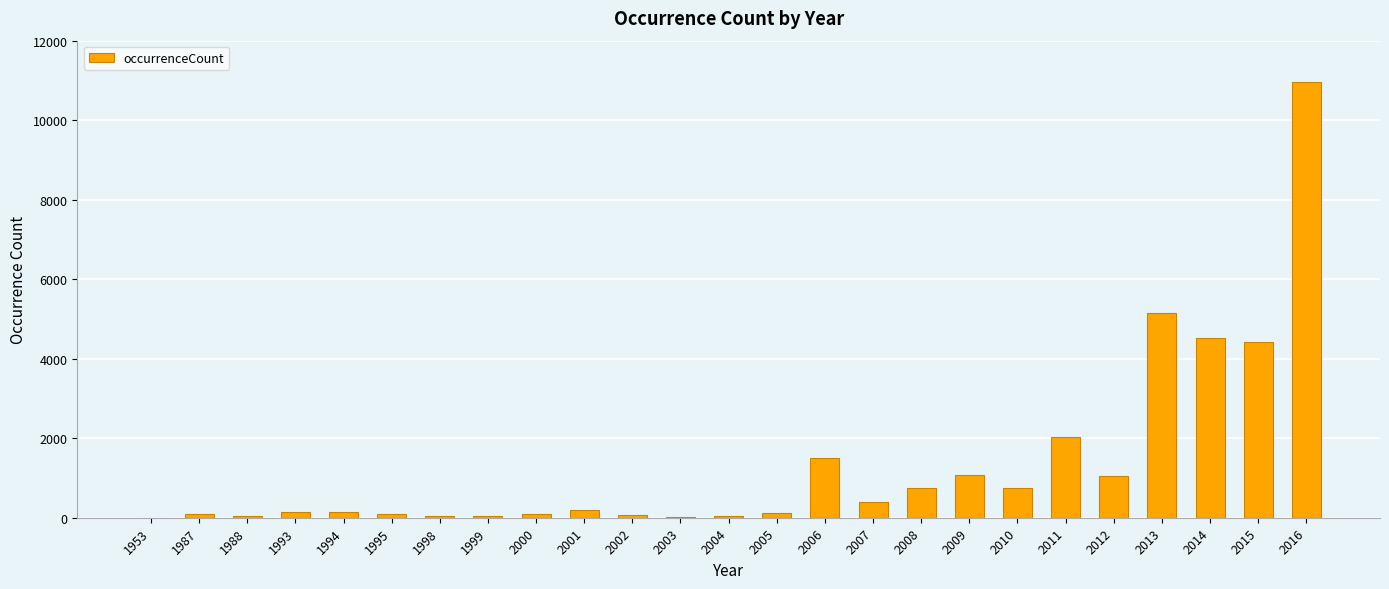

What is the maximum value shown in the chart?

10967